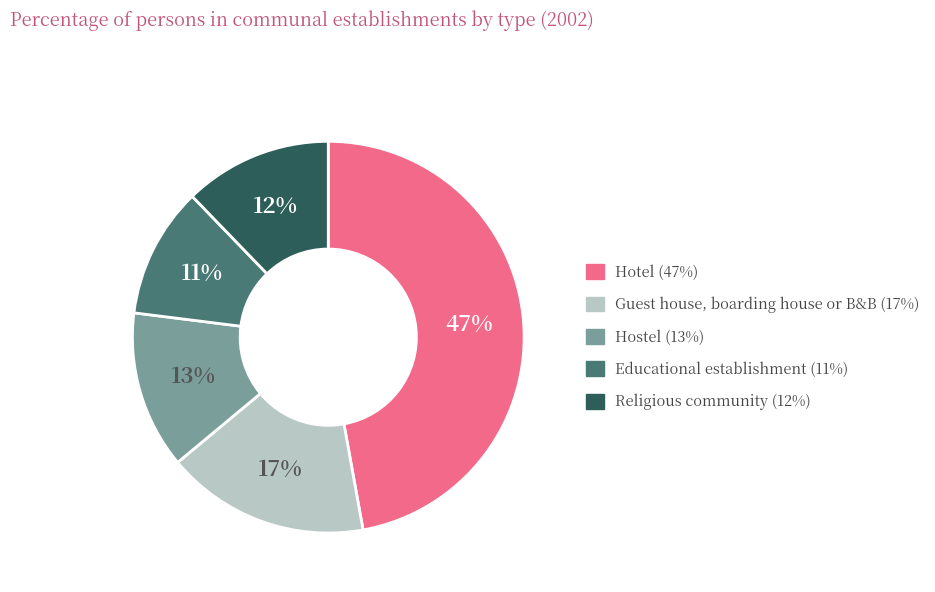

What percentage is the Hotel slice, to the nearest percent?

47%